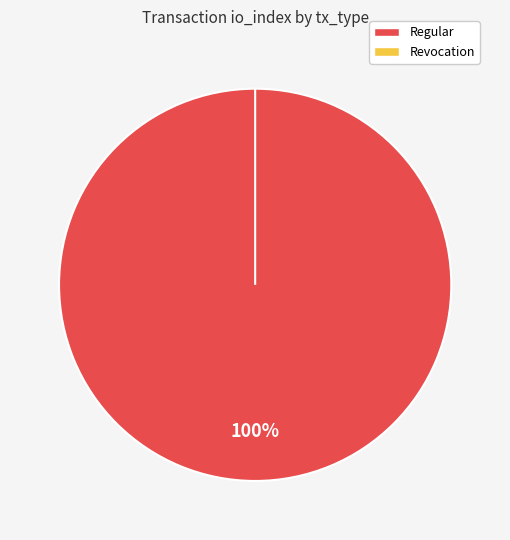

Between Regular and Revocation, which is larger?

Regular